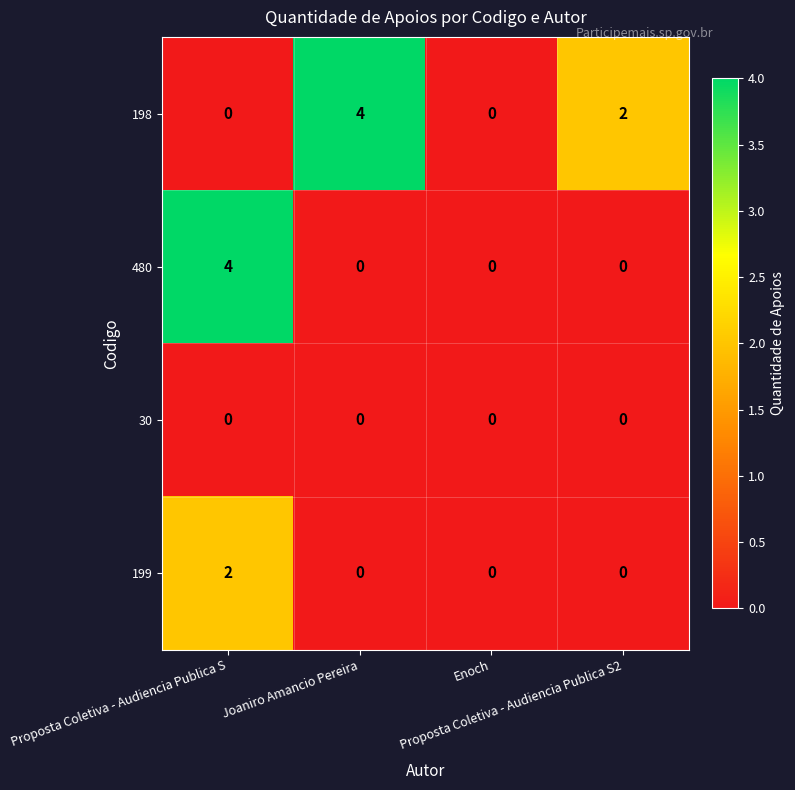

How many 198 values are between 0 and 4?

4